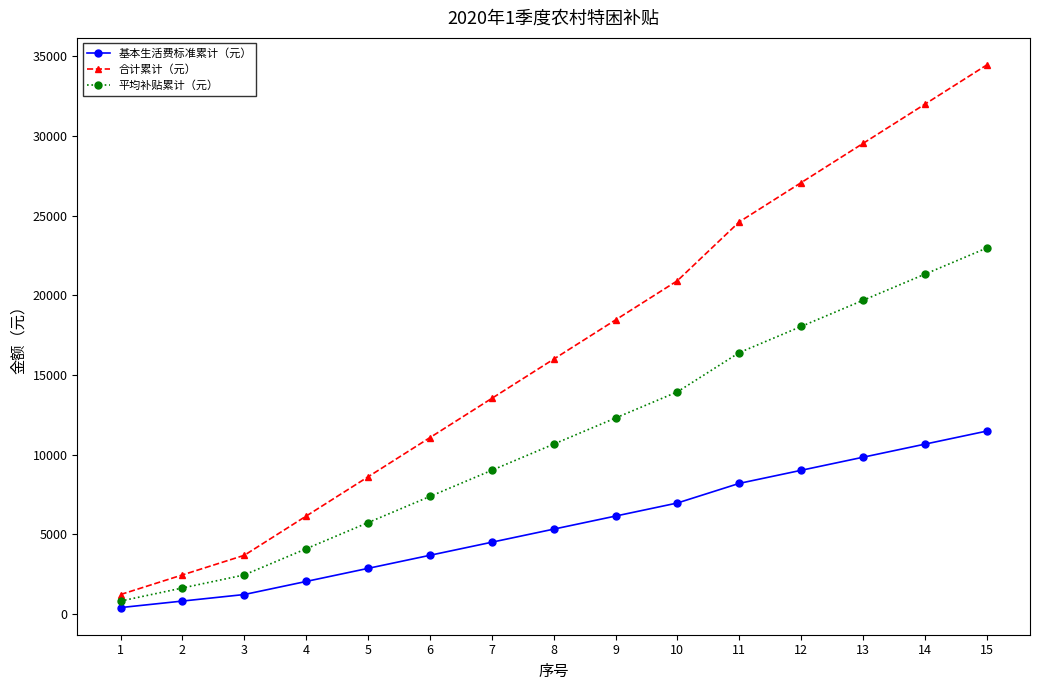

List the labels in order of 合计累计（元） value, largest first.

15, 14, 13, 12, 11, 10, 9, 8, 7, 6, 5, 4, 3, 2, 1